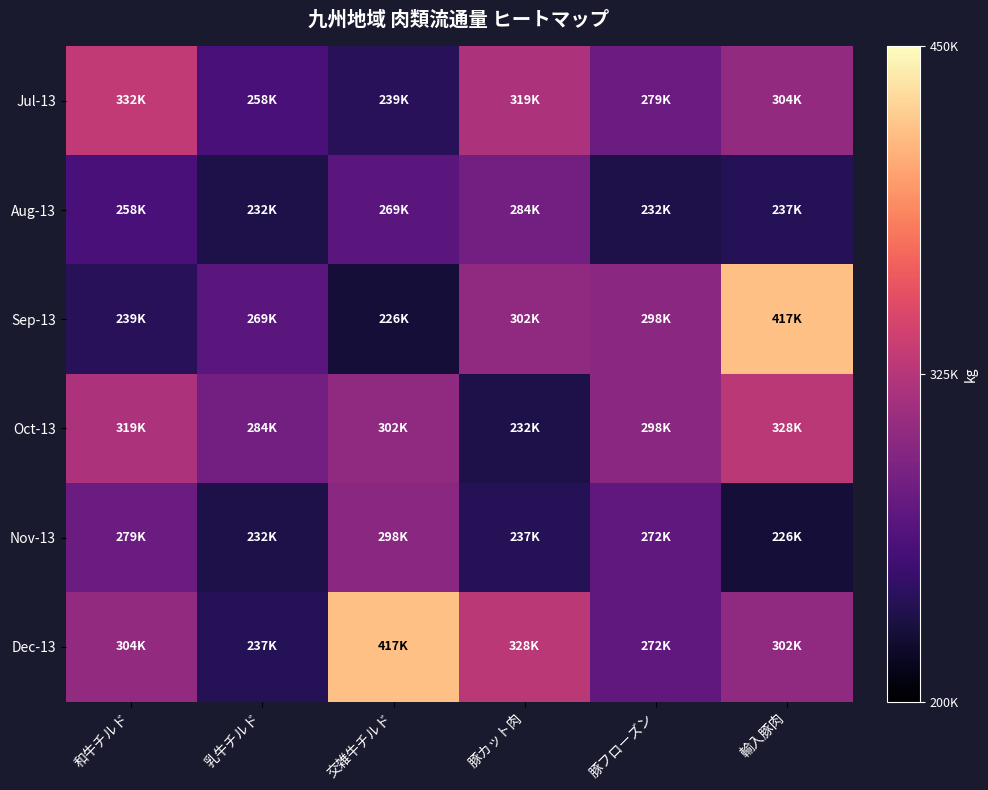

Between 乳牛チルド and 豚カット肉, which is larger?

豚カット肉